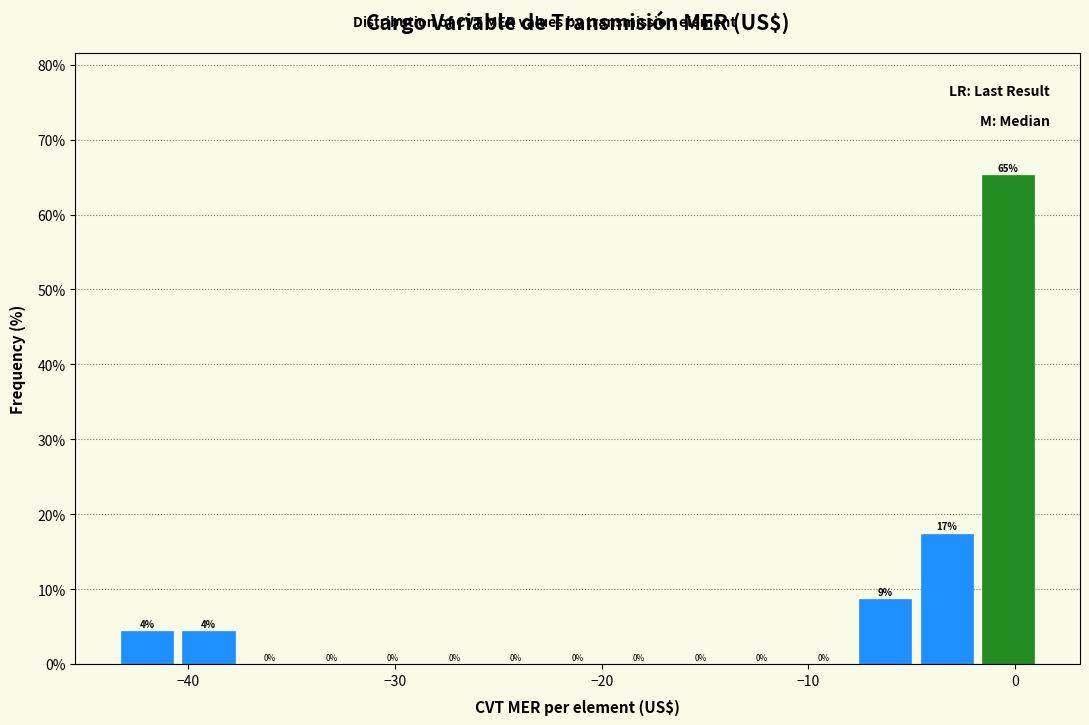

Around what value on the x-axis is the tallest bar? Give the approximate position of its centre, as read against the axis.

0